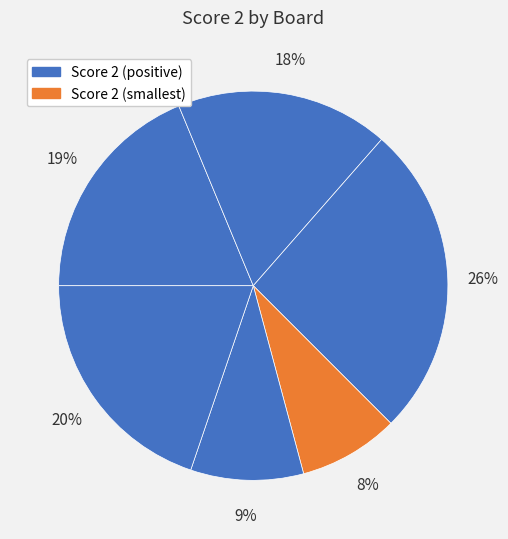

How many slices are in this pie chart?

6